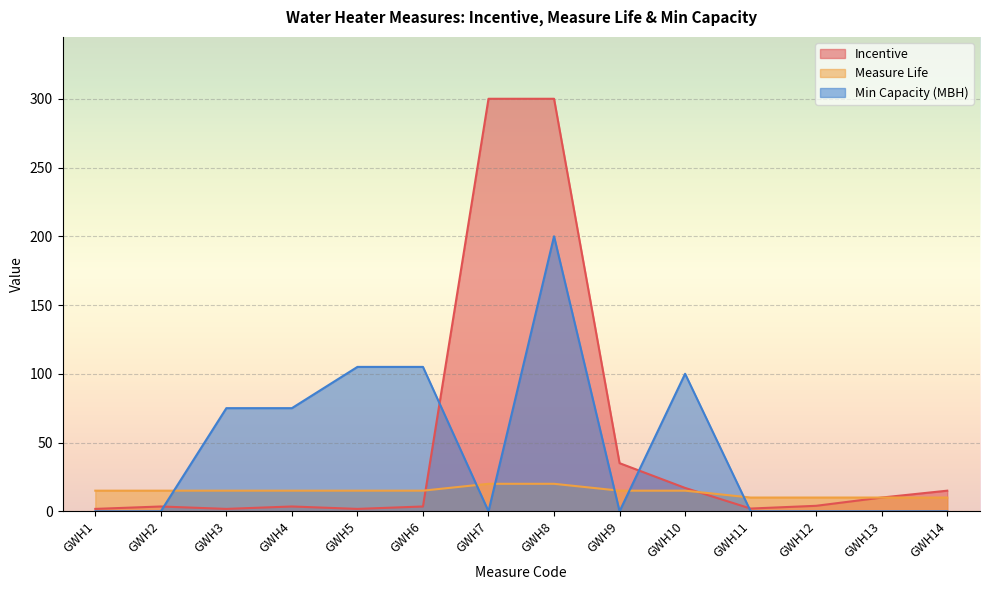

Reading right to left, transcribe all the data shown in this chart.

Incentive: GWH14=15.0	GWH13=10.0	GWH12=4.0	GWH11=2.0	GWH10=17.0	GWH9=35.0	GWH8=300.0	GWH7=300.0	GWH6=3.5	GWH5=1.8	GWH4=3.5	GWH3=1.8	GWH2=3.5	GWH1=1.8
Measure Life: GWH14=10.0	GWH13=10.0	GWH12=10.0	GWH11=10.0	GWH10=15.0	GWH9=15.0	GWH8=20.0	GWH7=20.0	GWH6=15.0	GWH5=15.0	GWH4=15.0	GWH3=15.0	GWH2=15.0	GWH1=15.0
Min Capacity (MBH): GWH14=0.0	GWH13=0.0	GWH12=0.0	GWH11=0.0	GWH10=100.0	GWH9=0.0	GWH8=200.0	GWH7=0.0	GWH6=105.0	GWH5=105.0	GWH4=75.0	GWH3=75.0	GWH2=0.0	GWH1=0.0